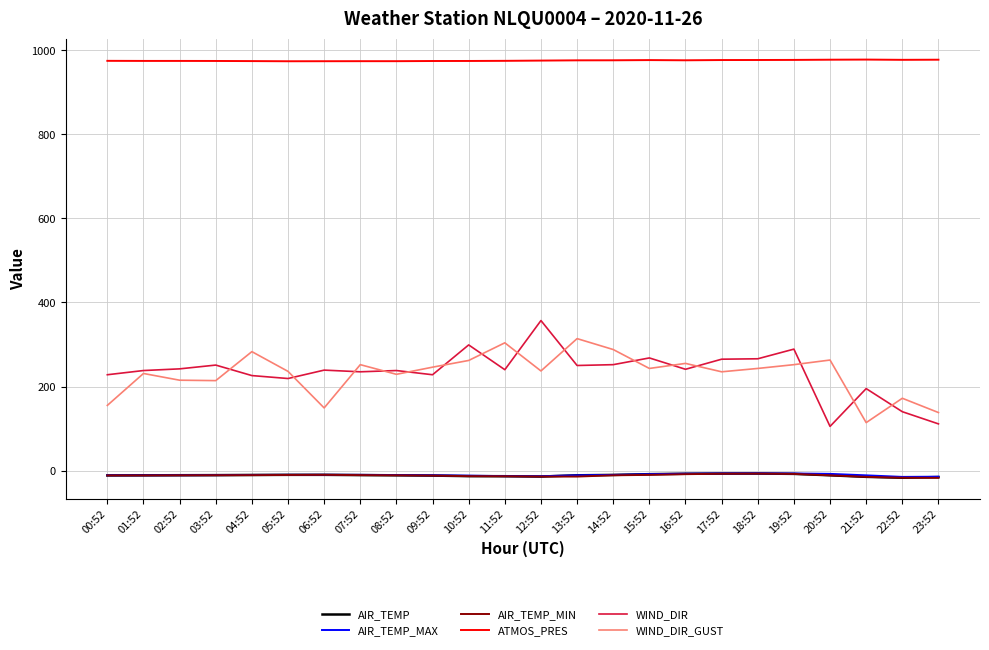

Which series has the largest total across all categories?

ATMOS_PRES